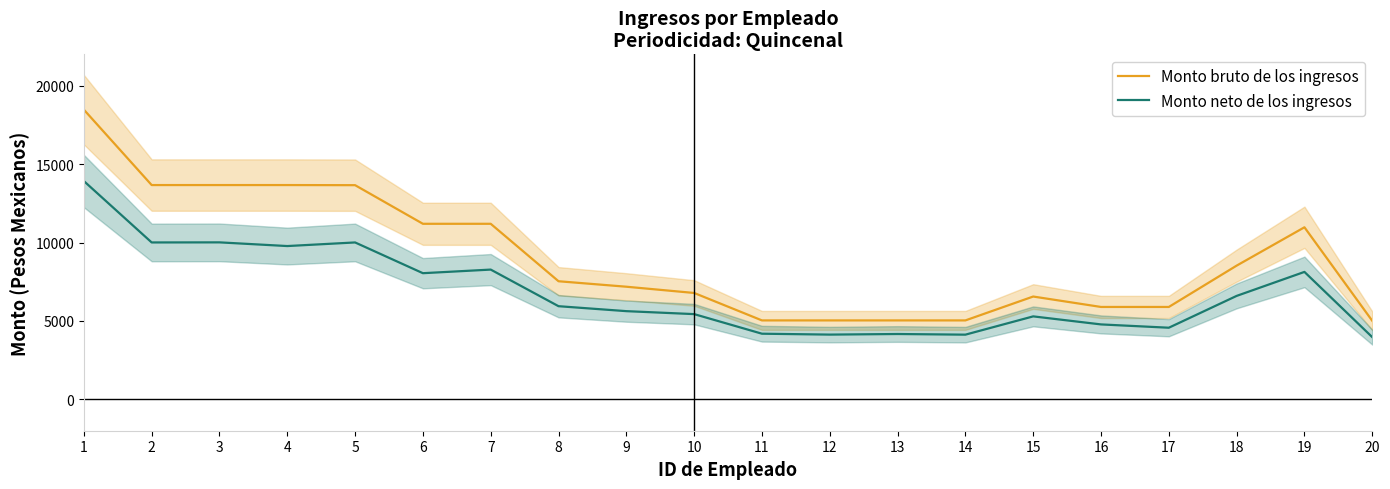

Reading right to left, extract all data points from this chart.

Monto bruto de los ingresos: 20=5009.2	19=10971.9	18=8526.9	17=5891.7	16=5891.7	15=6556.4	14=5033.9	13=5033.9	12=5033.9	11=5033.9	10=6783.8	9=7182.1	8=7531.1	7=11194.4	6=11194.4	5=13656.9	4=13664.4	3=13664.4	2=13664.4	1=18472.6
Monto neto de los ingresos: 20=3967.3	19=8126.9	18=6596.4	17=4567.5	16=4778.4	15=5290.9	14=4125.1	13=4166.6	12=4128.9	11=4186.0	10=5435.1	9=5624.1	8=5940.3	7=8274.5	6=8044.7	5=10005.1	4=9775.1	3=10010.4	2=10004.9	1=13920.0